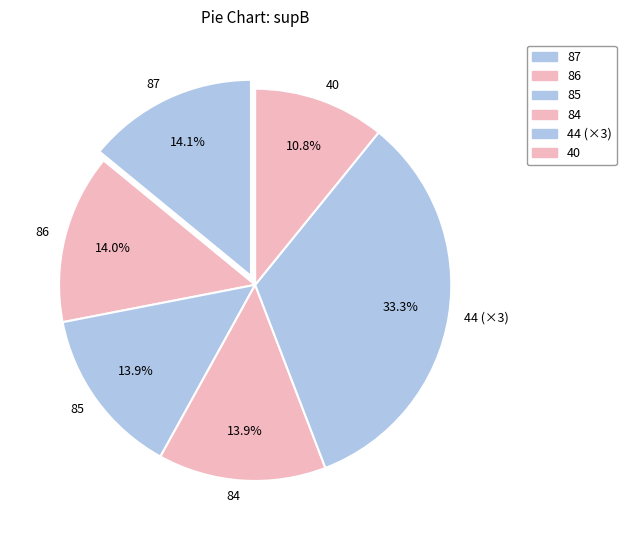

Is 85 the majority of the pie?

No